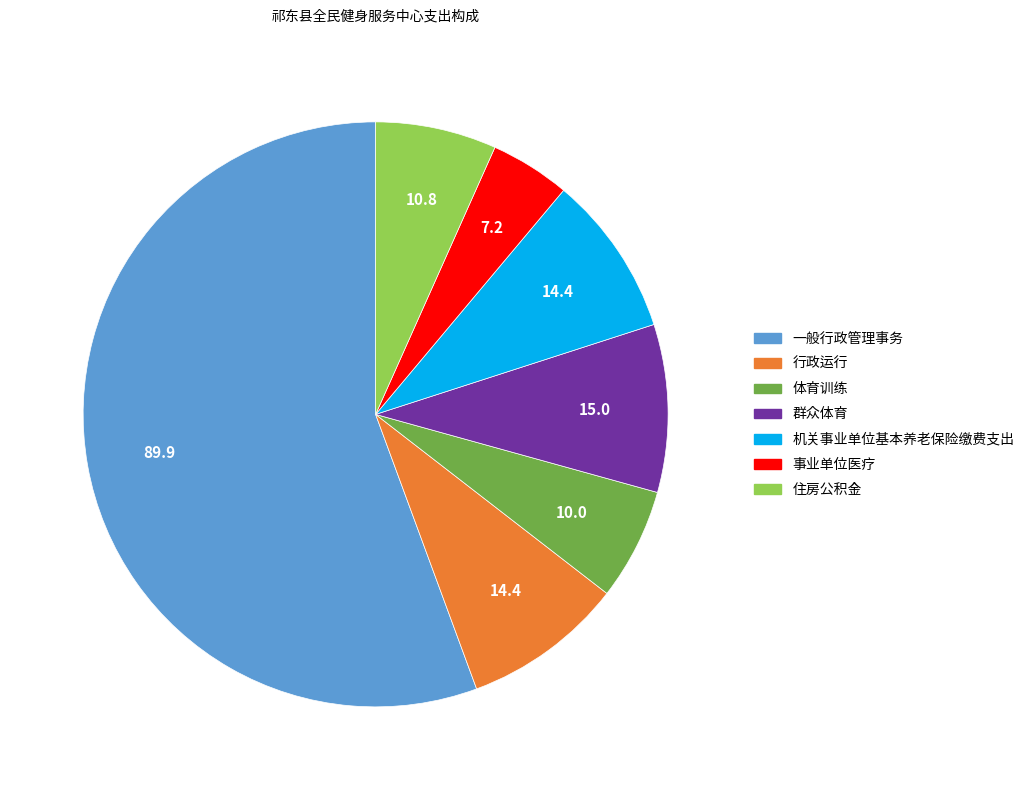

Which slice is the smallest?

事业单位医疗